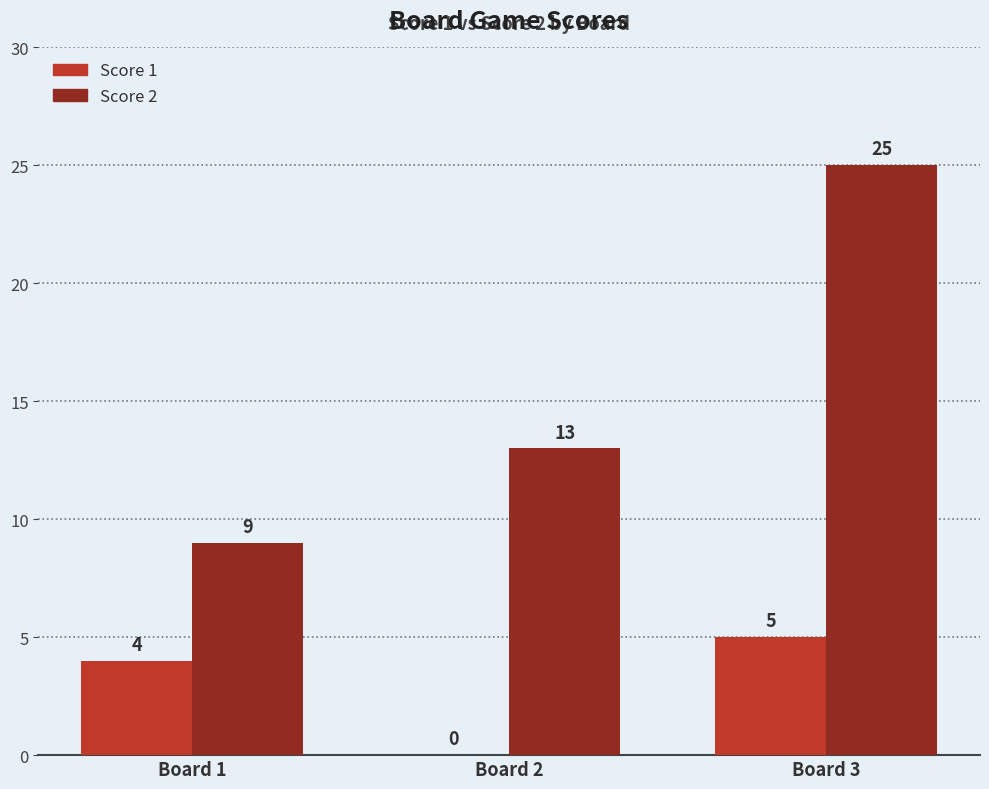

What is the total value across all series at Board 2?

13